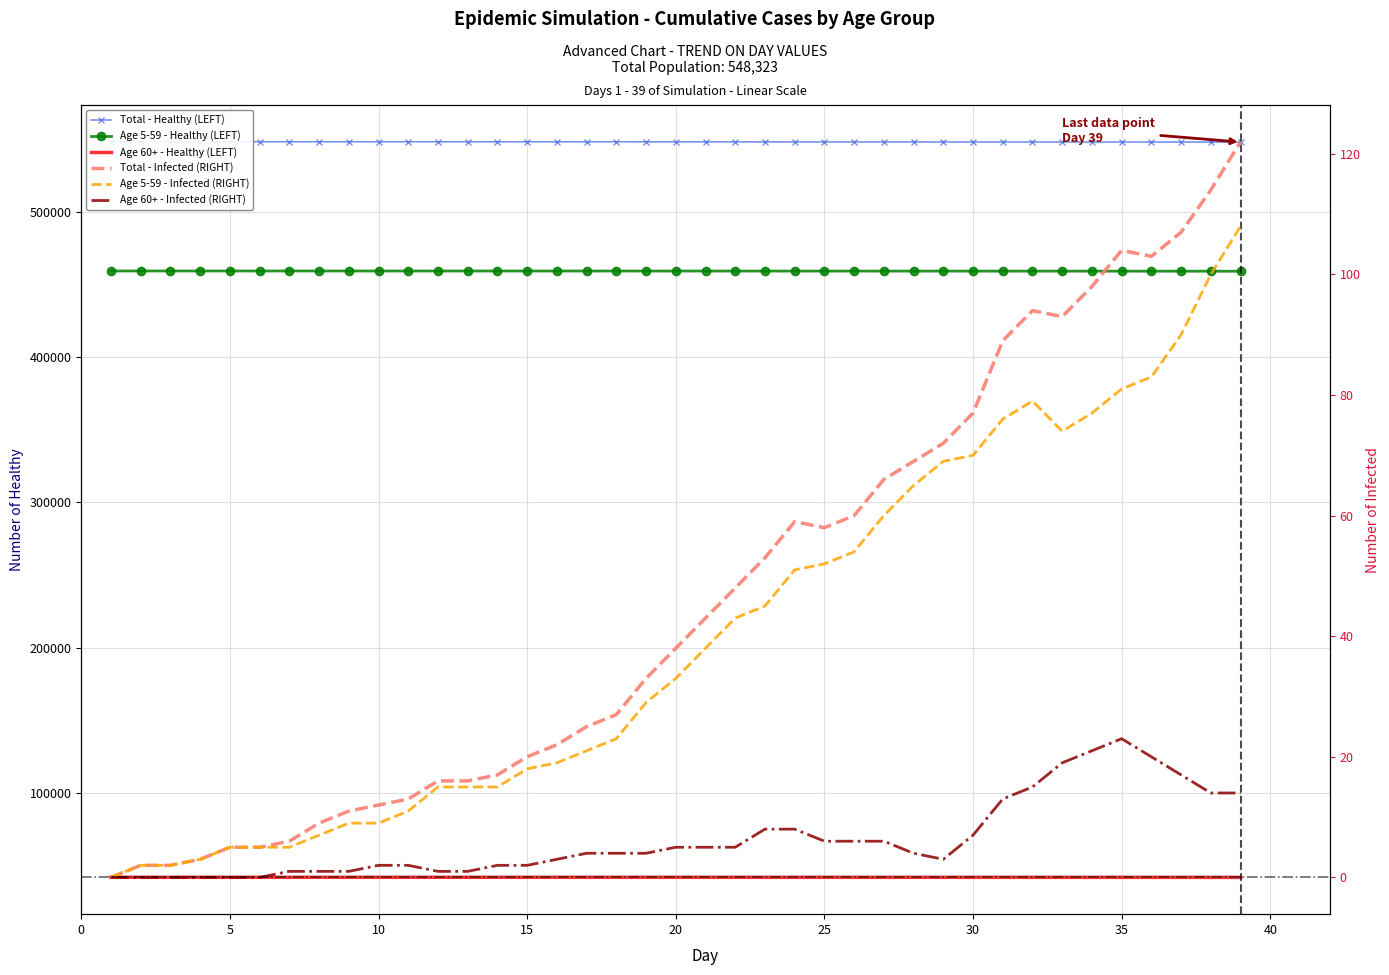

What is the sum of all Total Infected values?

1811